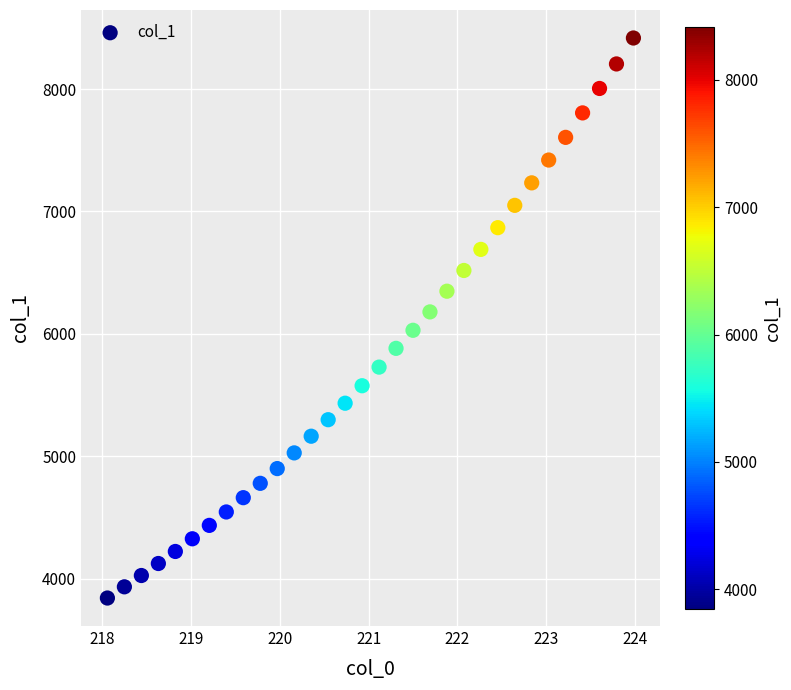

What is the range of X values (max minus min)?

5.9